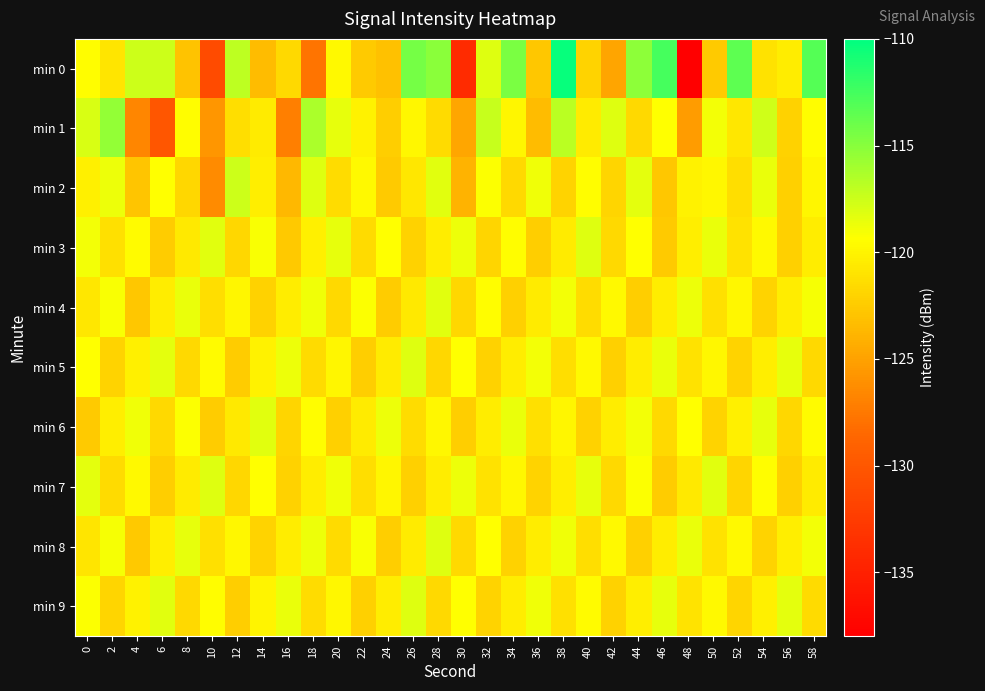

How many categories are shown in the chart?

30